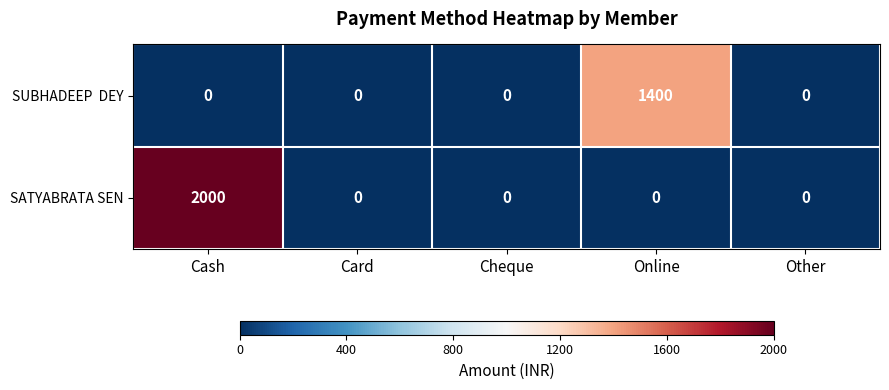

Which series has the widest spread of values?

SATYABRATA SEN